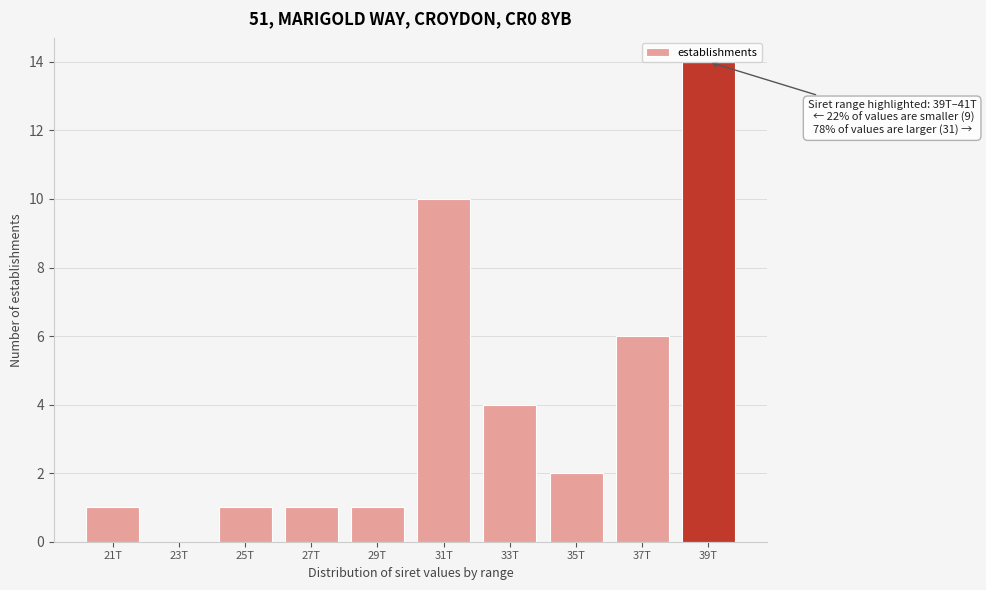

The chart shows a value of 4 at 35T. True or false?

False